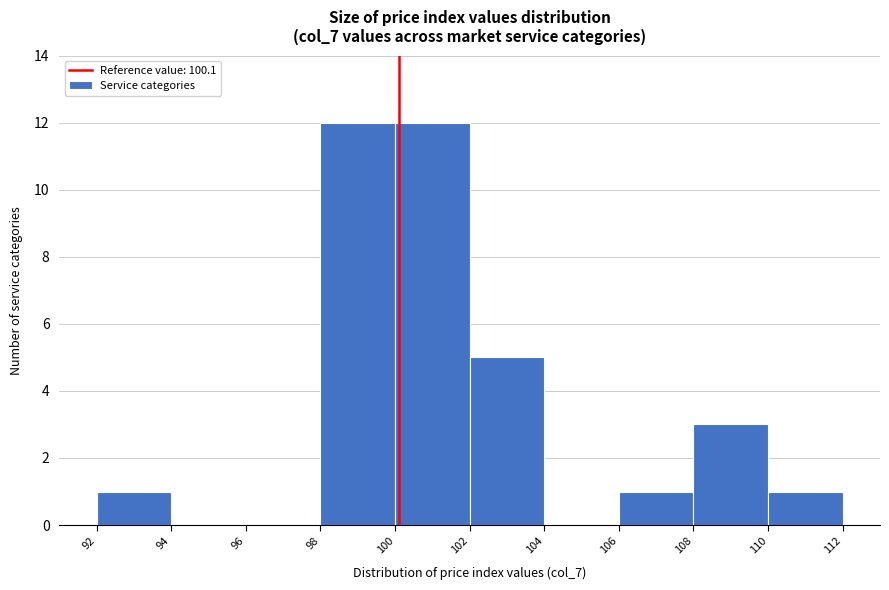

Reading left to right, transcribe this chart: for each bar, give the range it covers on the x-axis and its height. The values are not printed on the chart, so give them approximately, as read against the axis.

92 to 94: 1
94 to 96: 0
96 to 98: 0
98 to 100: 12
100 to 102: 12
102 to 104: 5
104 to 106: 0
106 to 108: 1
108 to 110: 3
110 to 112: 1